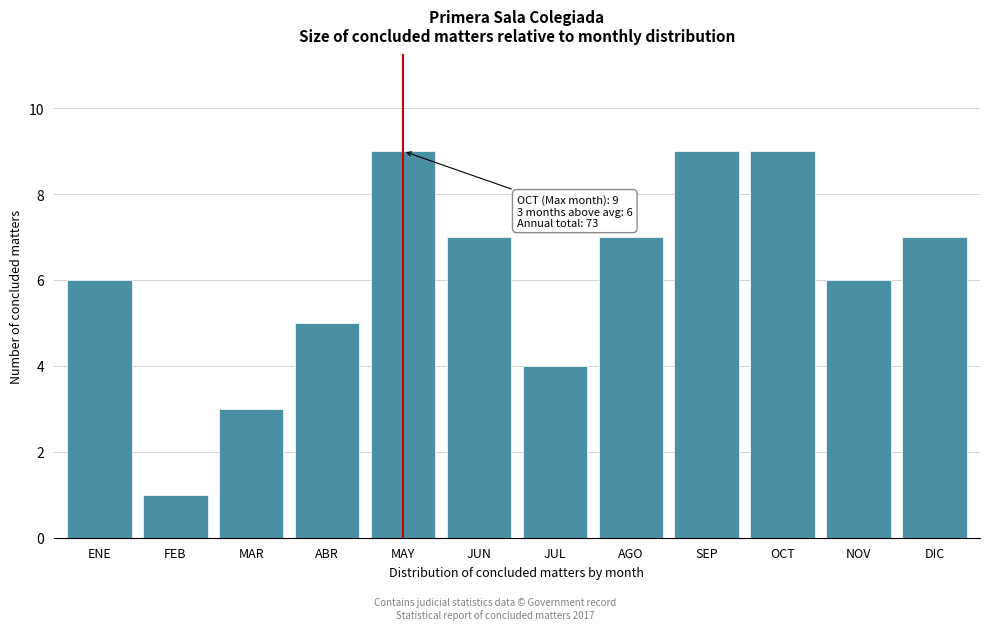

Reading left to right, what are all the values shown in this chart?

6	1	3	5	9	7	4	7	9	9	6	7